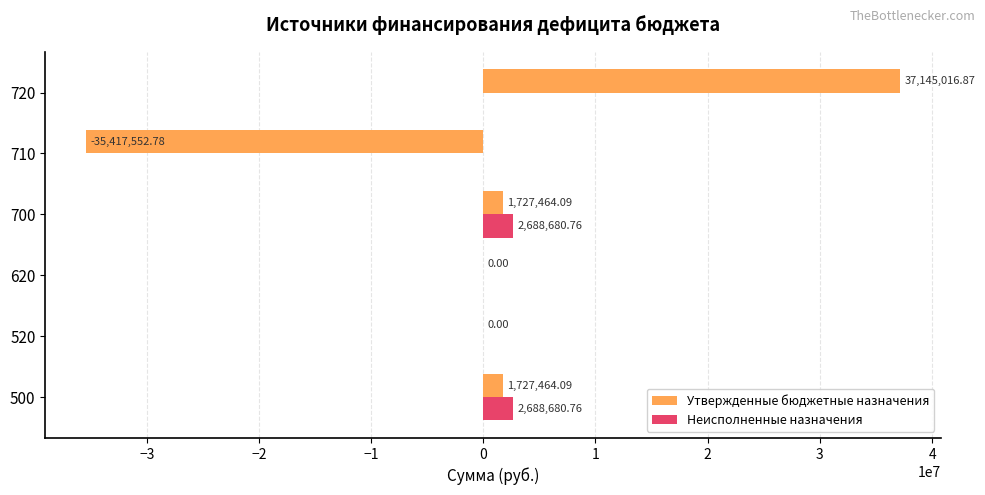

What is the sum of all Неисполненные назначения values?

5377361.5